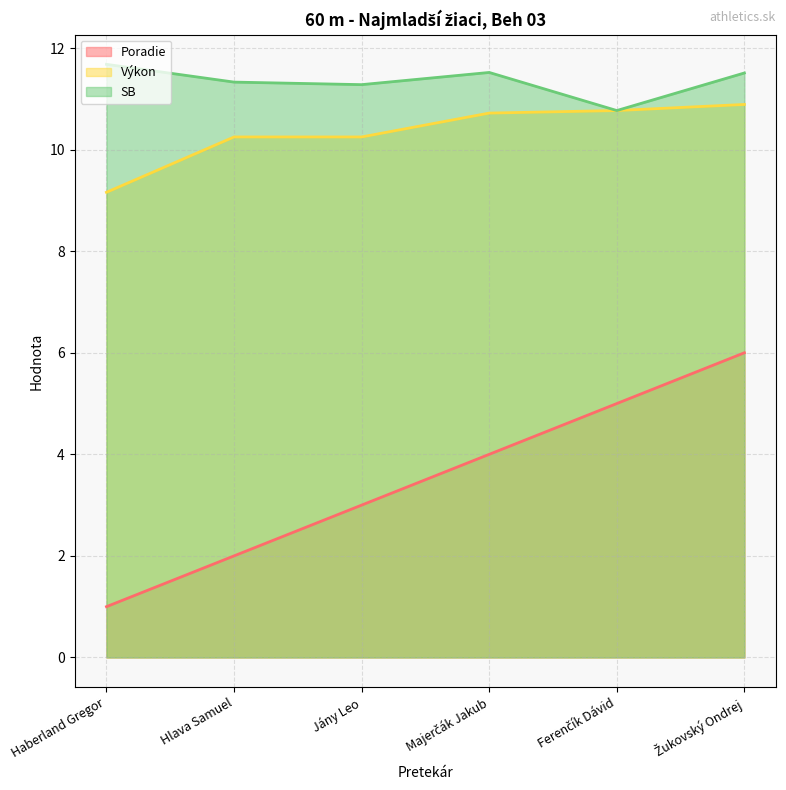

What position from the right is Majerčák Jakub?

3